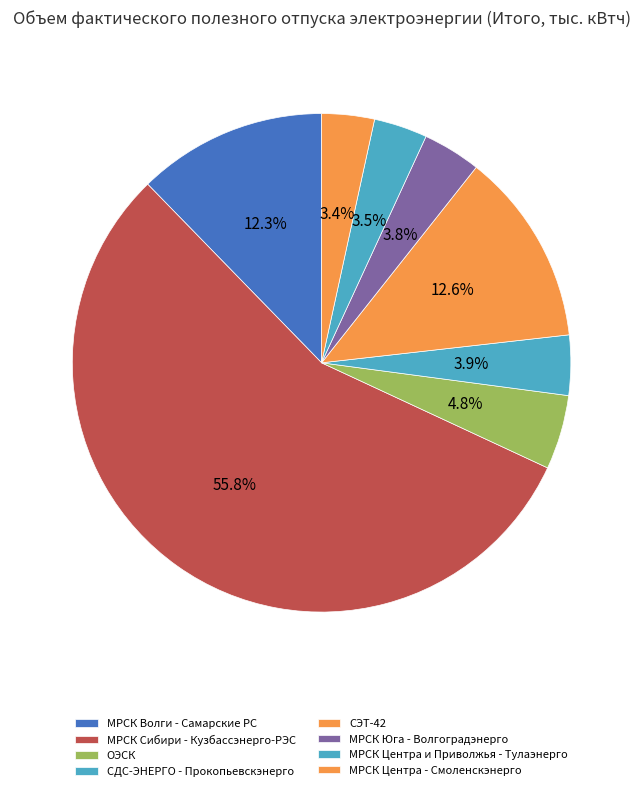

How many slices are in this pie chart?

8